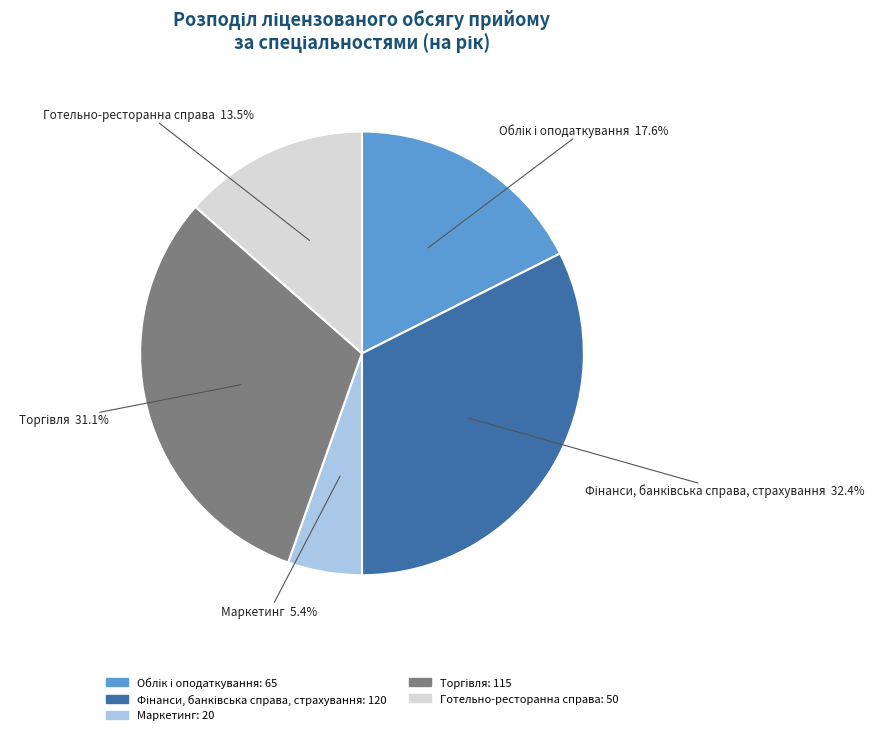

Combined, do Готельно-ресторанна справа and Маркетинг account for over 50%?

No